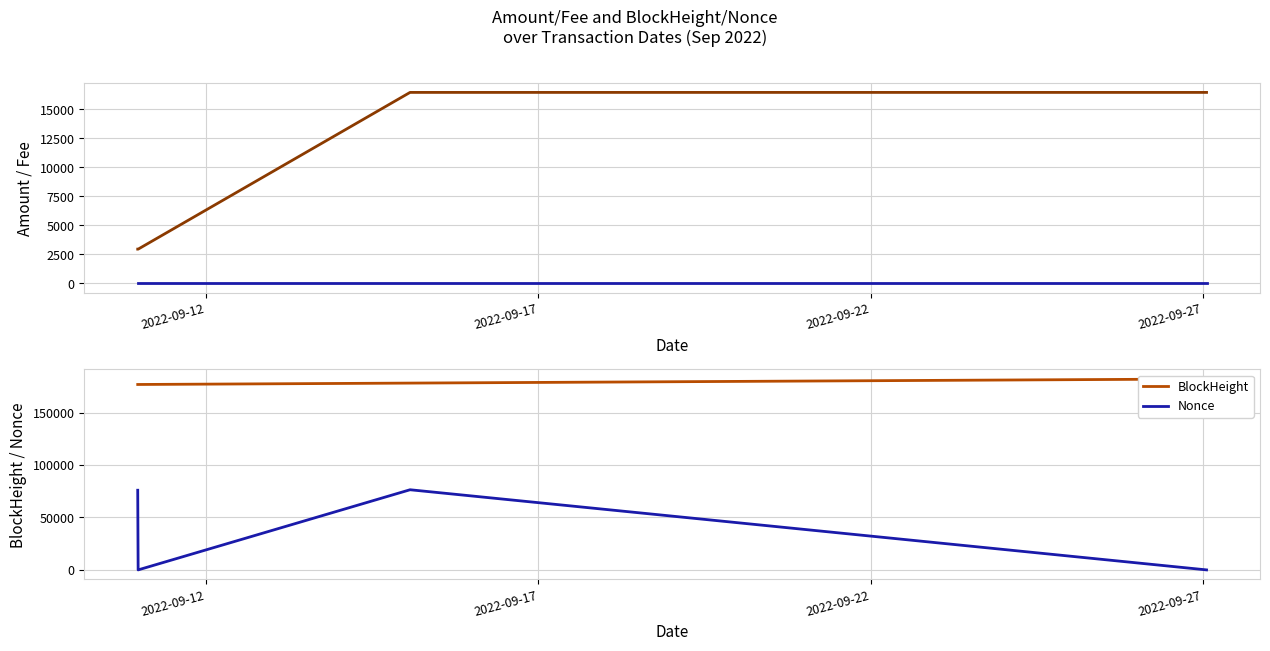

Reading right to left, list all the values displayed in this chart.

Amount: 16443.2	16443.2	2943.7	2944.7
Fee: 0.0	0.0	0.0	0.0
BlockHeight: 182034.0	178109.0	176787.0	176785.0
Nonce: 1.0	76411.0	0.0	75954.0